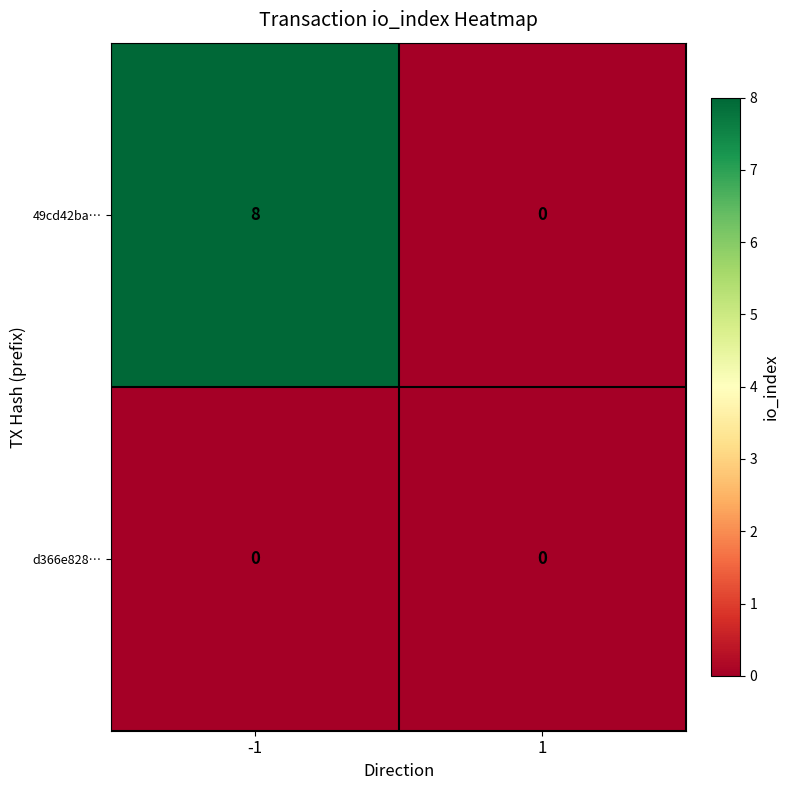

The d366e828… series shows 0 at -1. True or false?

True